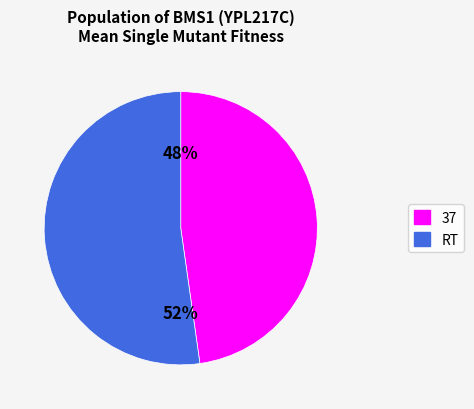

Which slice is the smallest?

37